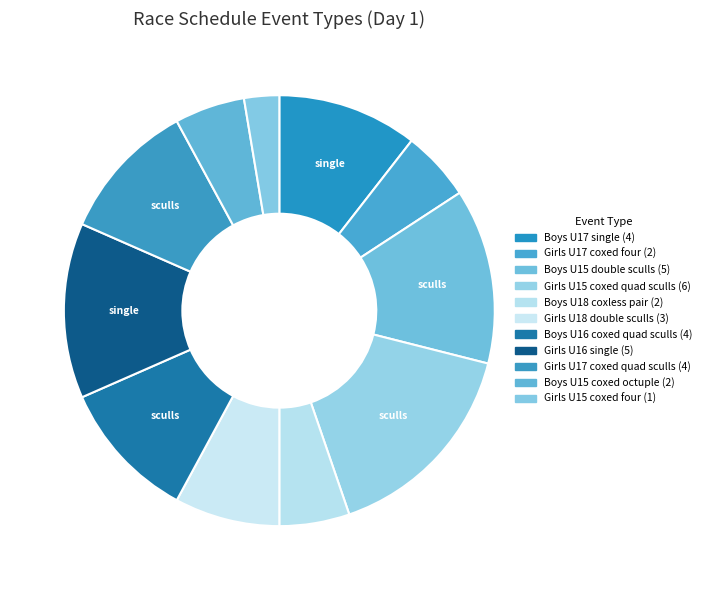

How many slices are in this pie chart?

11